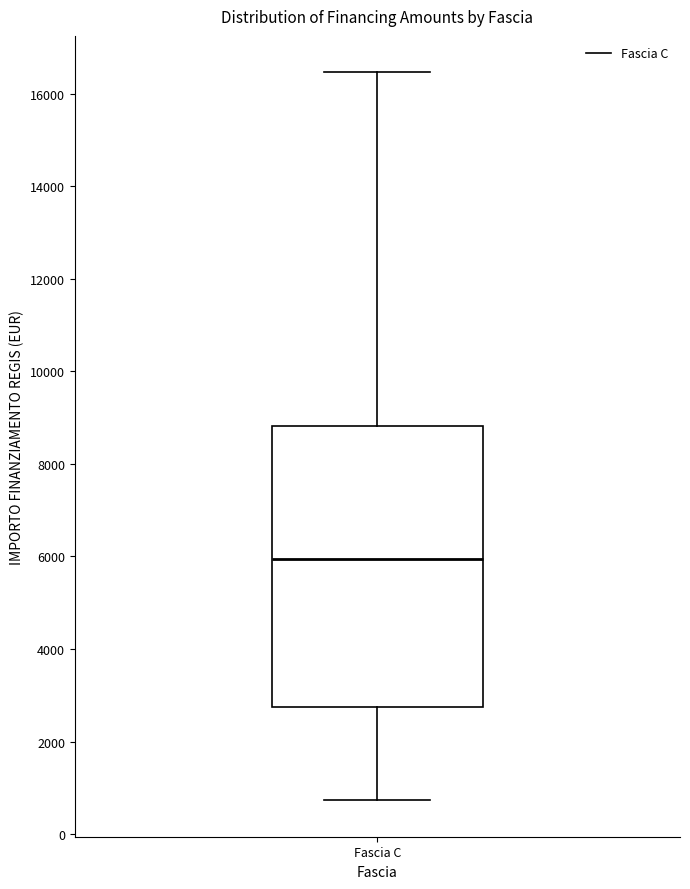

Transcribe this box plot: give where the median line is, the range the box spans, and where the two whiskers end, as read against the y-axis. The values are not printed on the chart, so give them approximately, as read against the axis.

median 6000, box 2800 to 8800, whiskers 800 to 16400